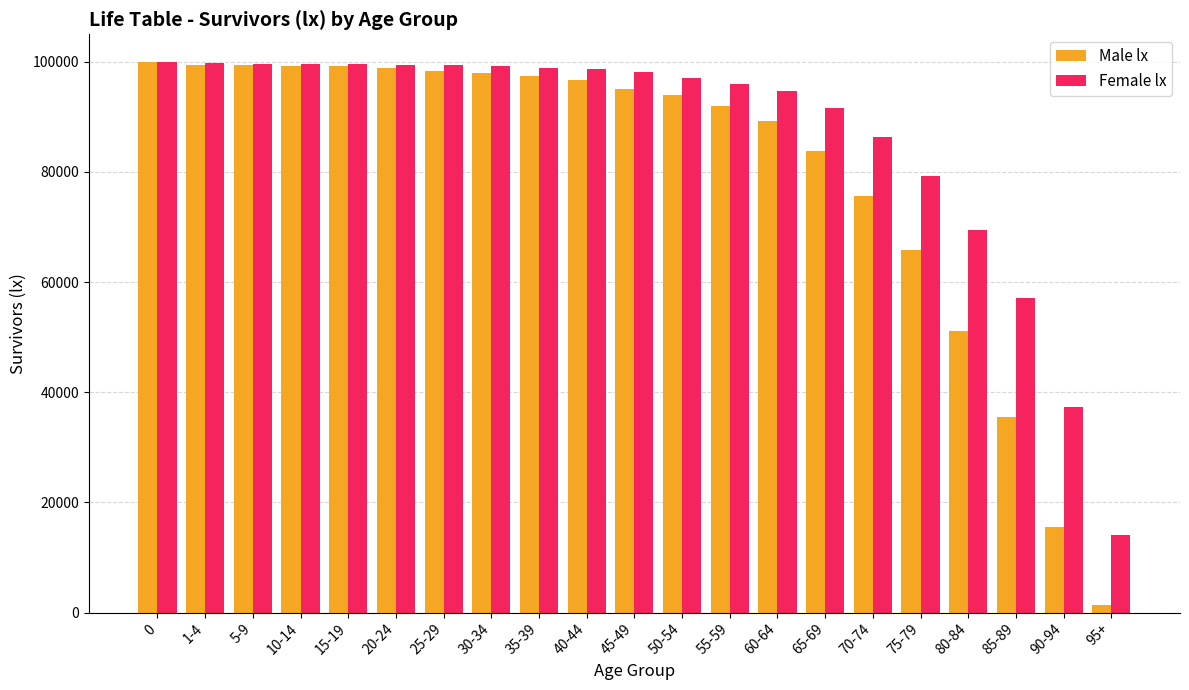

What is the difference between the second highest and second lowest values in the Female lx series?

62552